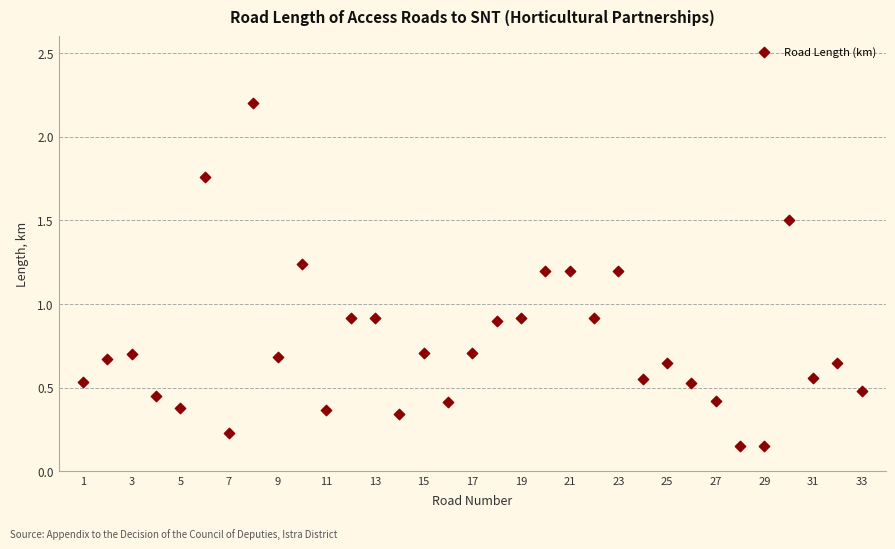

What is the range of X values (max minus min)?

32.0